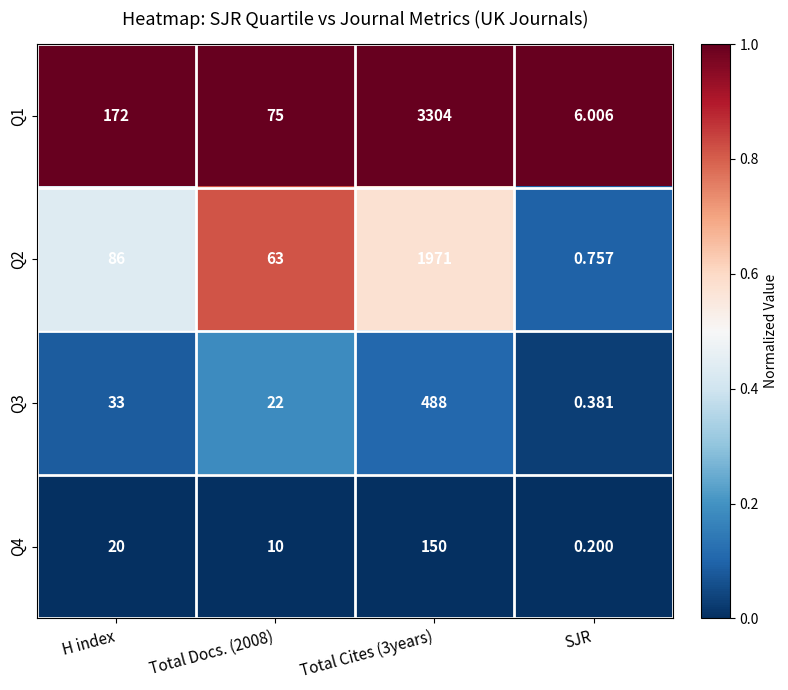

Which series has the largest total across all categories?

Q1